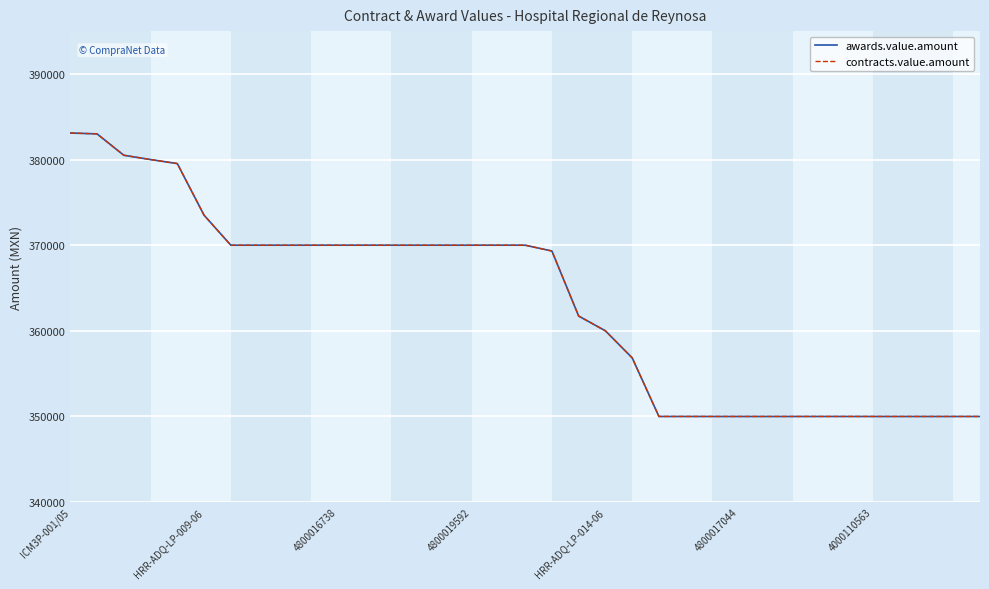

Is this an area chart (filled region under the line)?

No